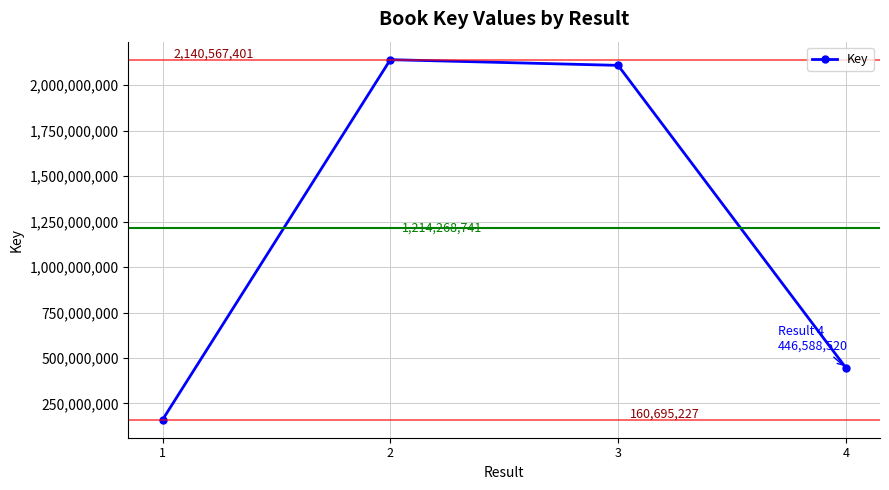

Reading left to right, transcribe all the data shown in this chart.

160695227	2140567401	2109223815	446588520